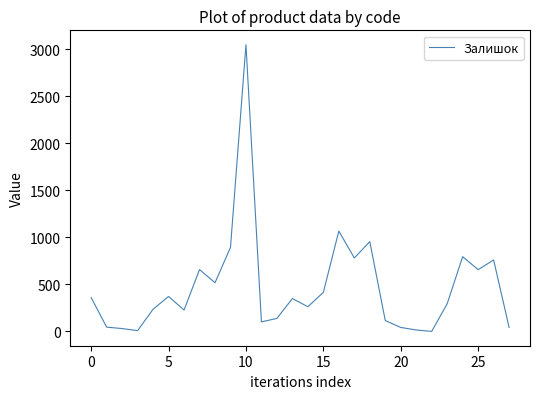

Count the number of data series in this chart.

1